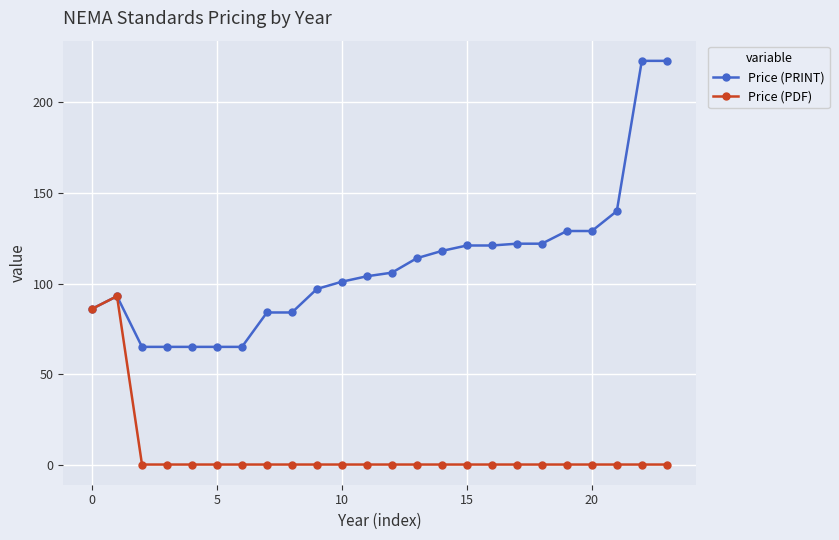

What is the minimum value for Price (PRINT)?

65